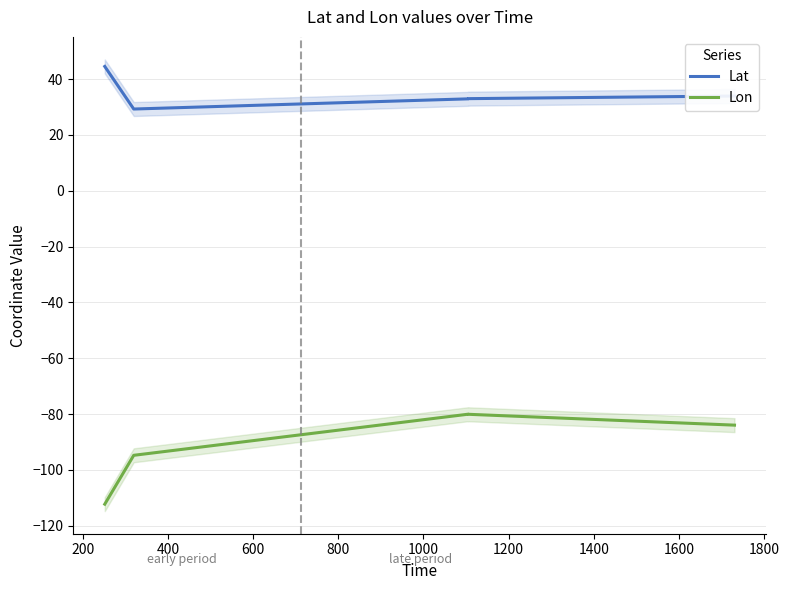

Is the value of Lat at 200 greater than the value of Lon at 200?

Yes